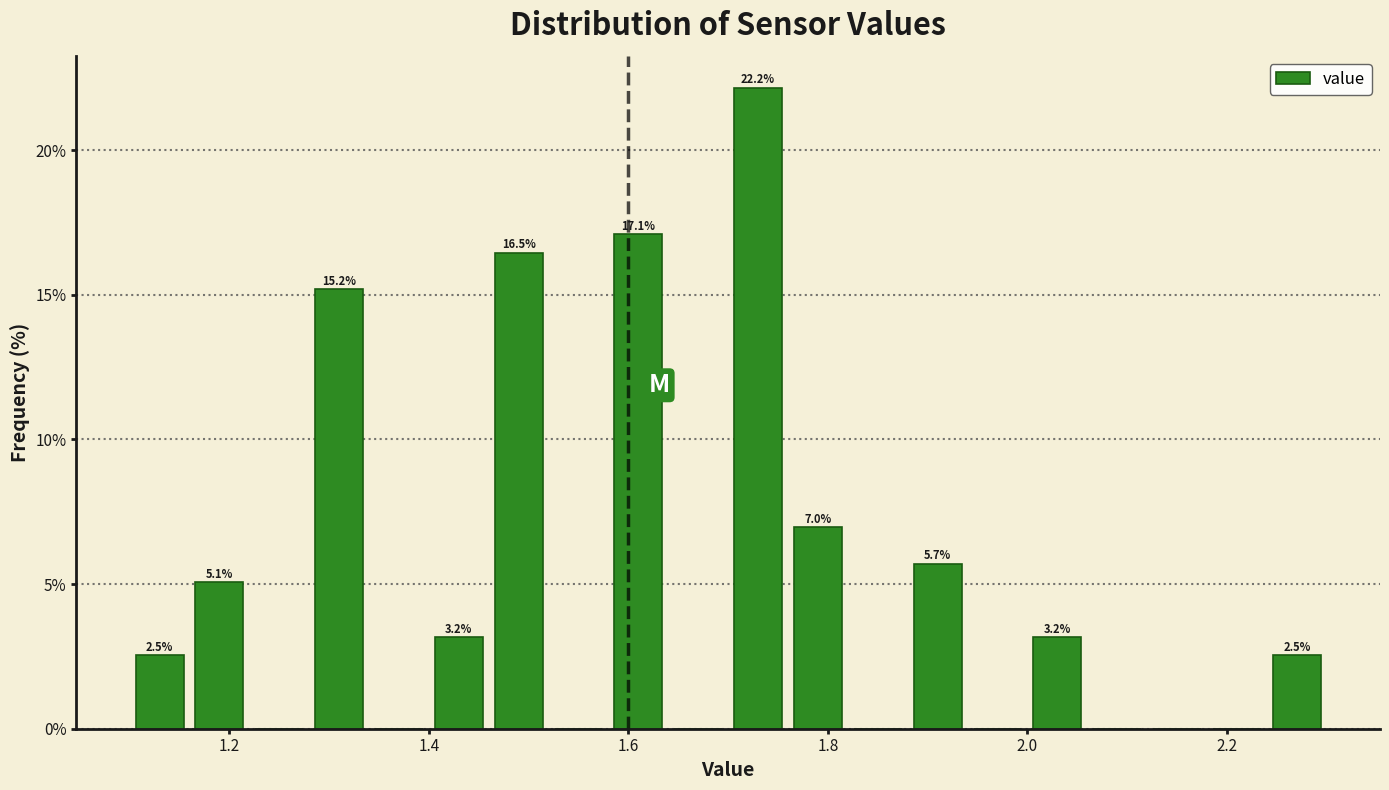

Around what value on the x-axis is the tallest bar? Give the approximate position of its centre, as read against the axis.

1.74